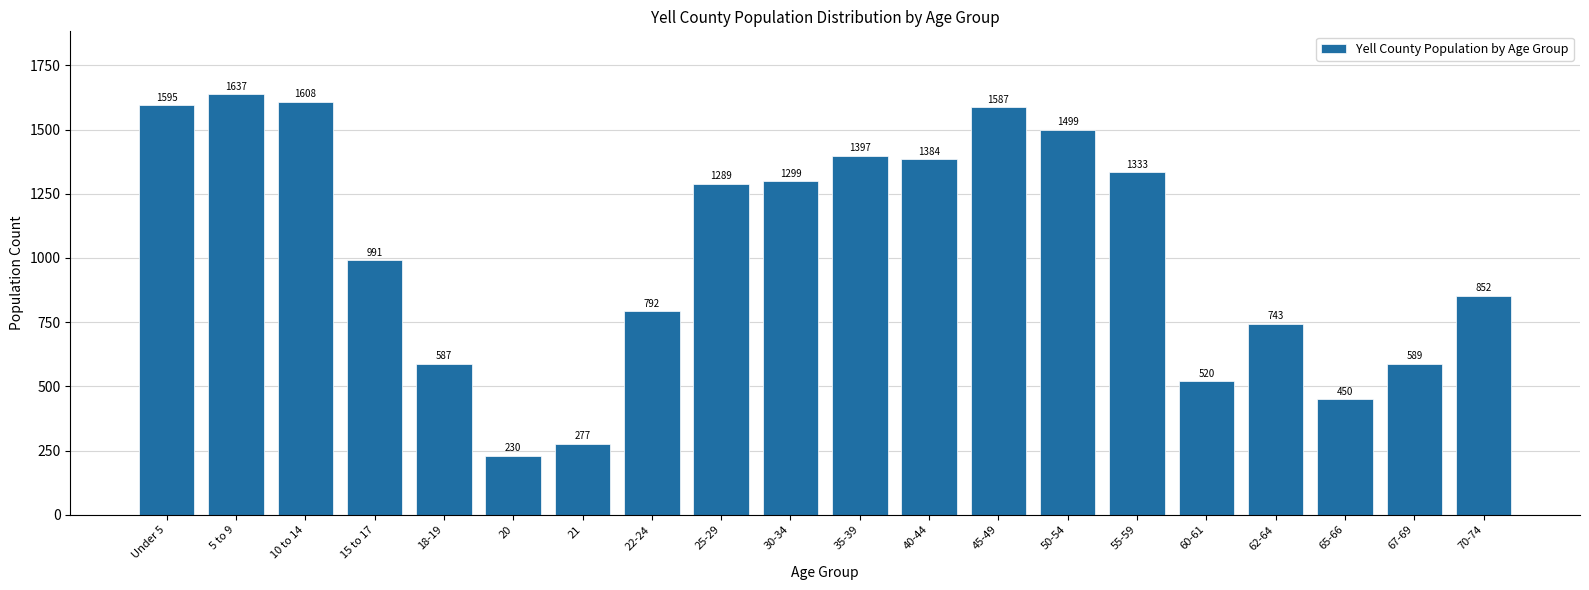

Reading left to right, list all the values displayed in this chart.

Under 5=1595	5 to 9=1637	10 to 14=1608	15 to 17=991	18-19=587	20=230	21=277	22-24=792	25-29=1289	30-34=1299	35-39=1397	40-44=1384	45-49=1587	50-54=1499	55-59=1333	60-61=520	62-64=743	65-66=450	67-69=589	70-74=852